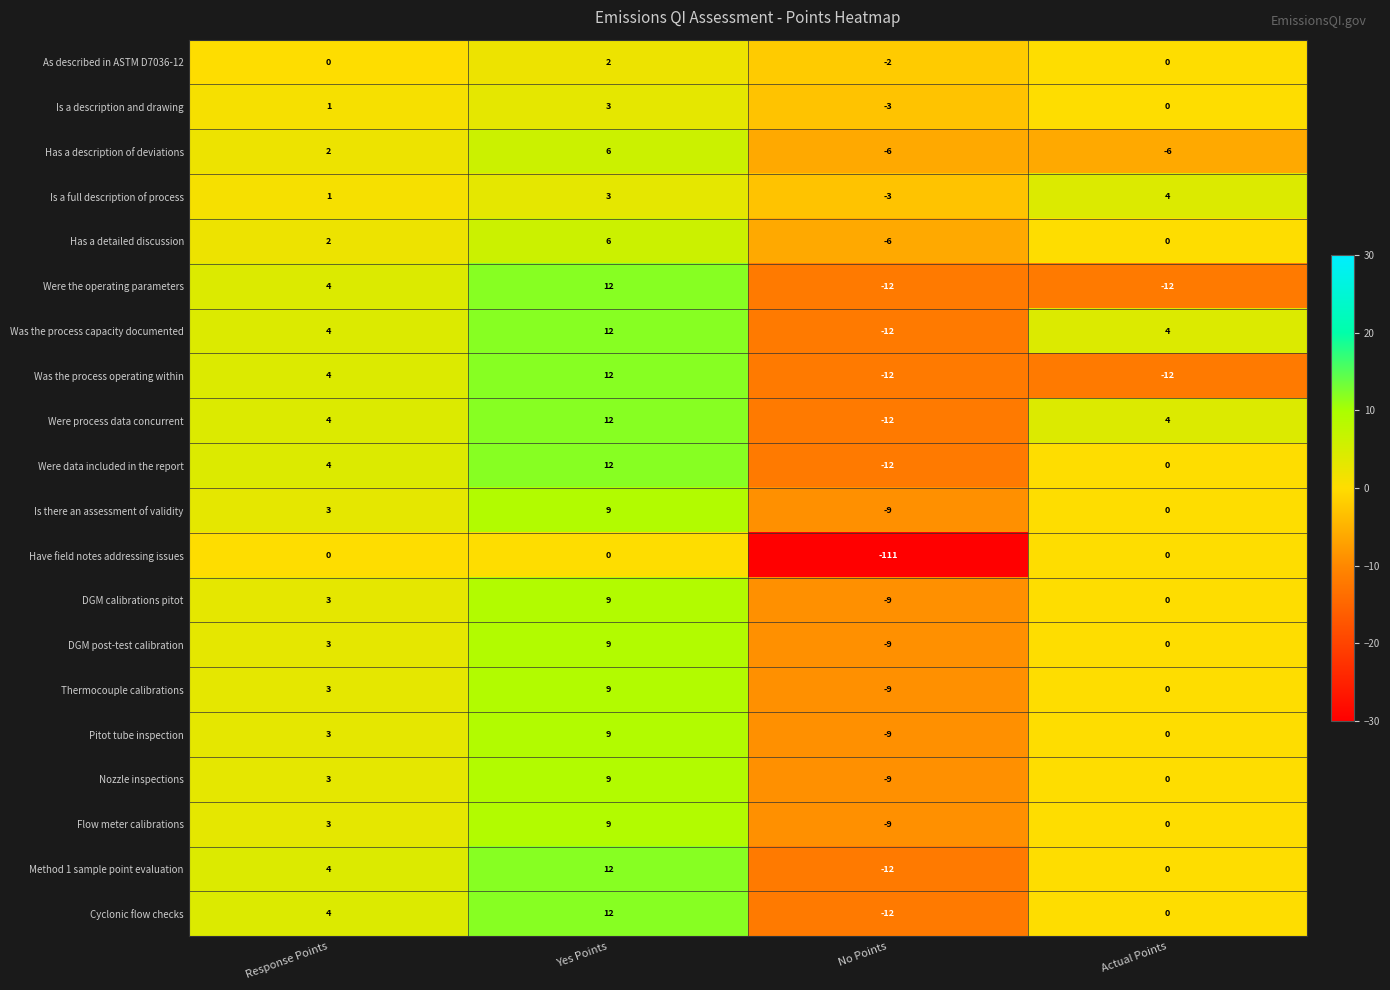

Is it true that Flow meter calibrations equals 8 at Actual Points?

False